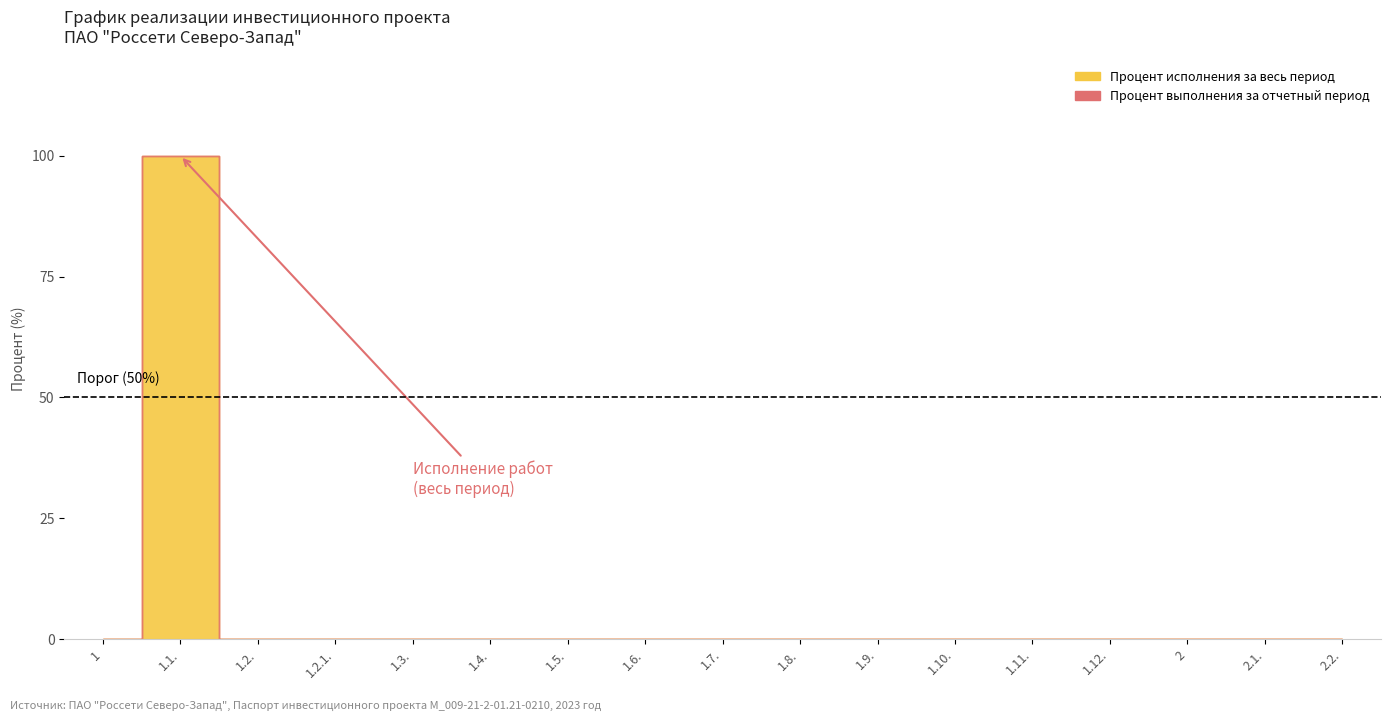

True or false: Процент исполнения за весь период and Процент выполнения за отчетный период intersect in this chart.

False